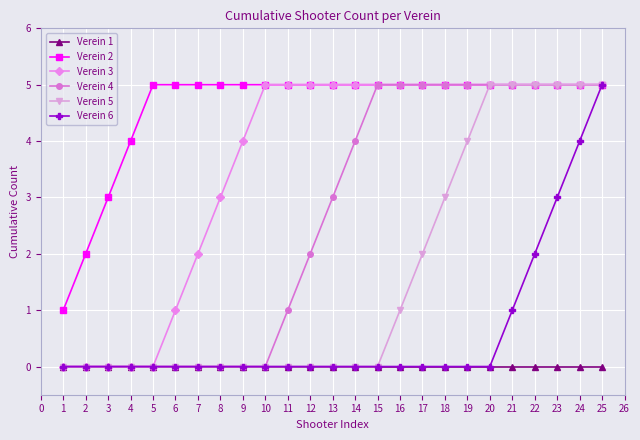

Is it true that Verein 6 equals 0 at 2?

True